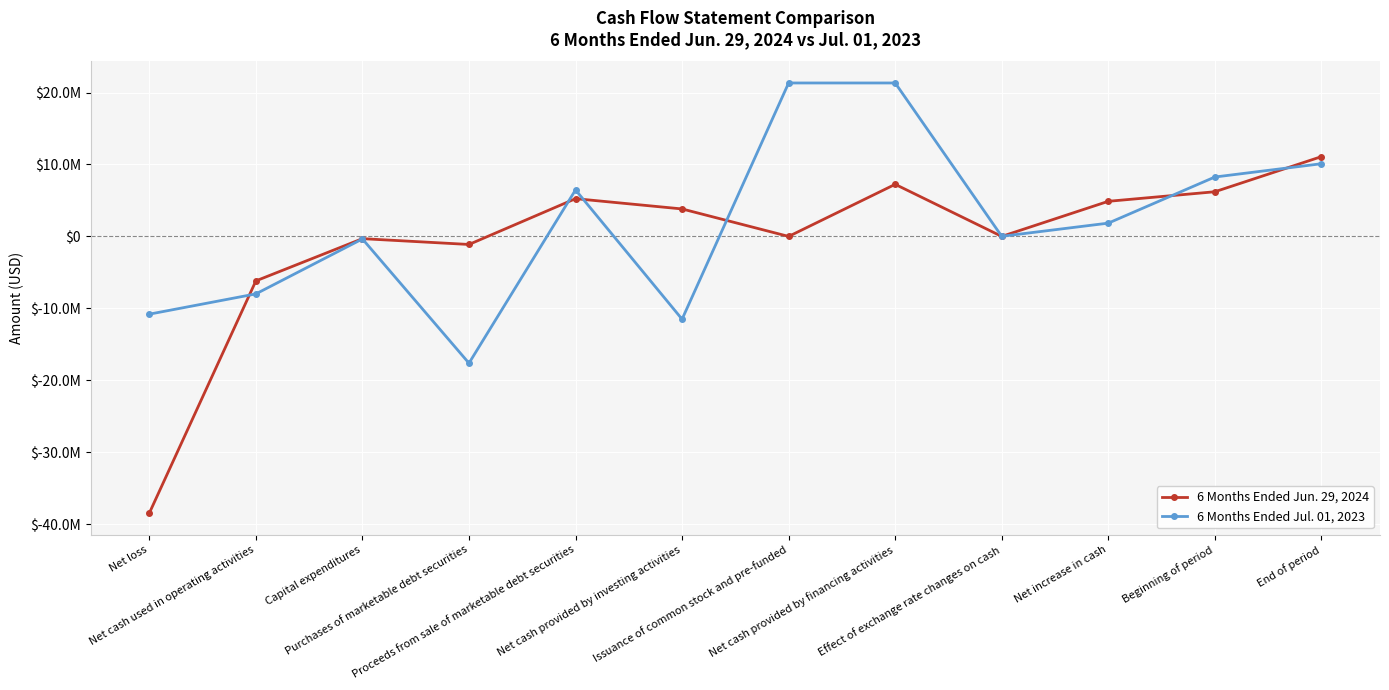

Reading left to right, what are all the values shown in this chart?

6 Months Ended Jun. 29, 2024: -38470213	-6183902	-310600	-1119012	5250066	3820454	0	7242581	3029	4882162	6210685	11092847
6 Months Ended Jul. 01, 2023: -10808934	-7992073	-350631	-17624779	6466917	-11508976	21335000	21335000	13839	1847790	8258878	10106668